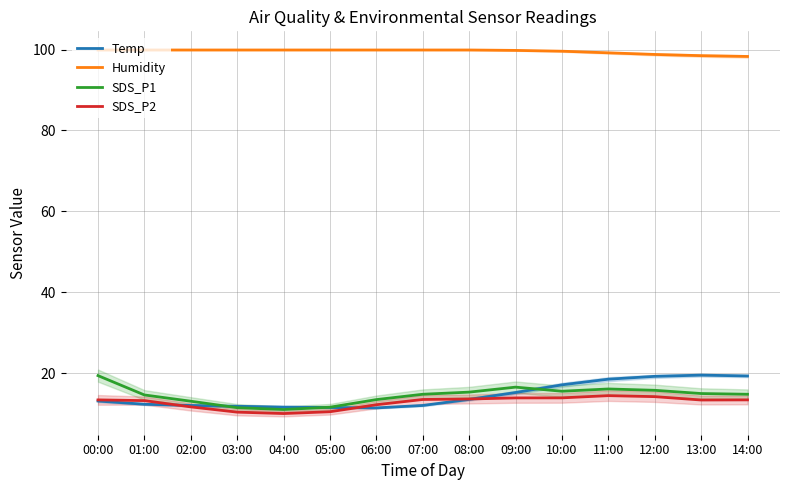

Which category has the highest value in the Temp series?

13:00